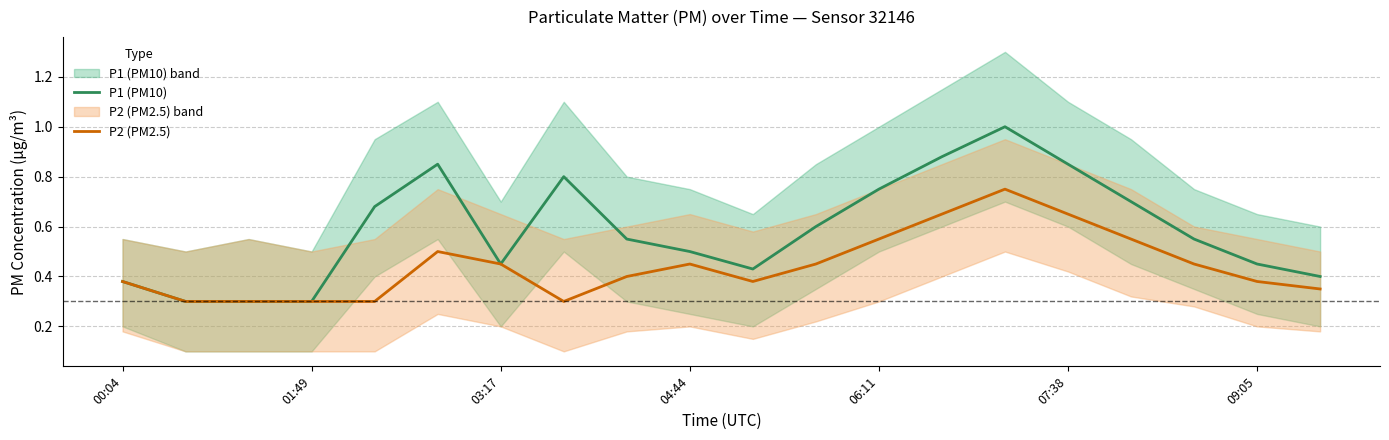

Reading right to left, list all the values displayed in this chart.

P1 (PM10): 0.4	0.5	0.6	0.7	0.8	1.0	0.9	0.8	0.6	0.4	0.5	0.6	0.8	0.5	0.8	0.7	0.3	0.3	0.3	0.4
P2 (PM2.5): 0.3	0.4	0.5	0.6	0.7	0.8	0.7	0.6	0.5	0.4	0.5	0.4	0.3	0.5	0.5	0.3	0.3	0.3	0.3	0.4